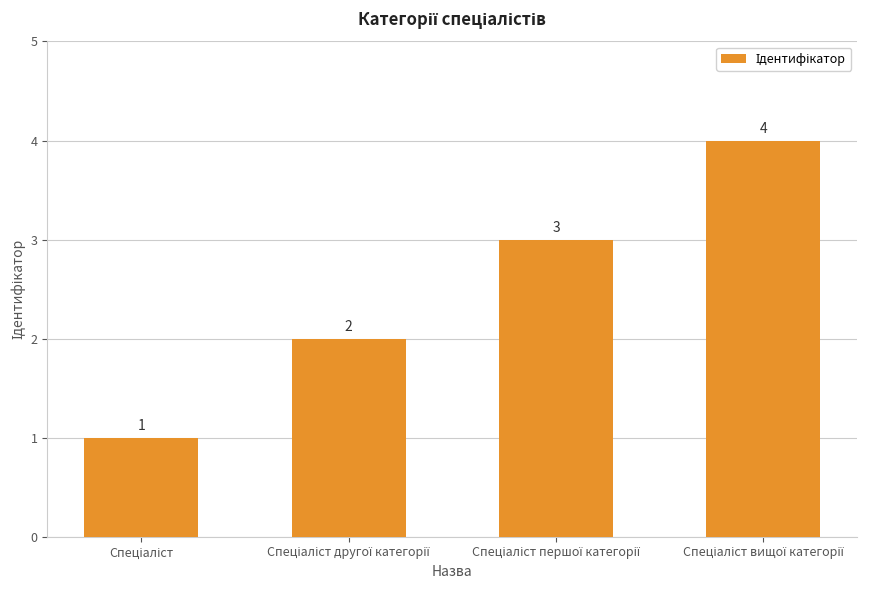

What is the value of the 2nd bar from the left?

2